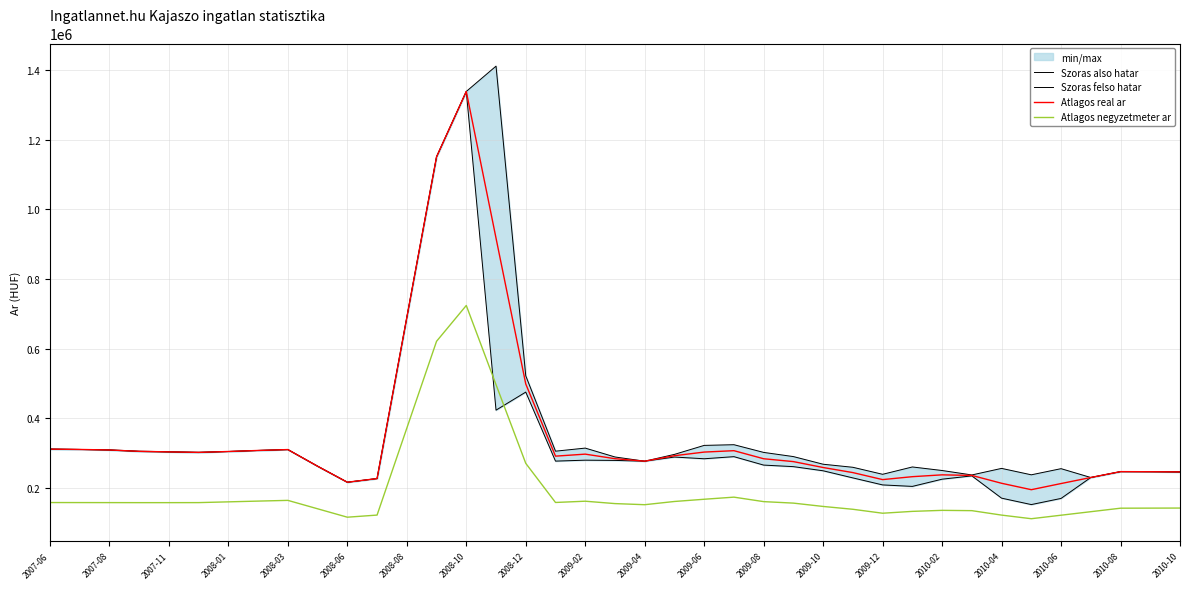

What is the minimum value for Szoras felso hatar?

216185